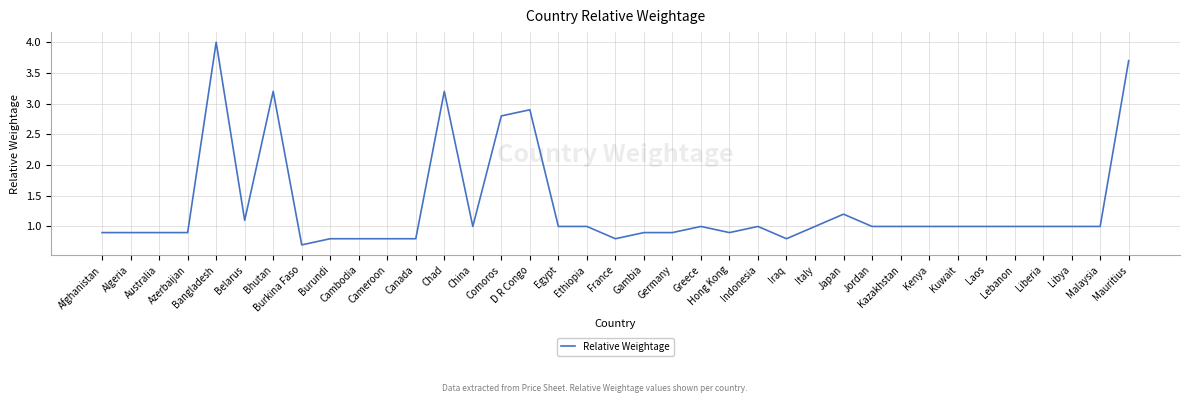

The chart shows a value of 1.0 at Laos. True or false?

True